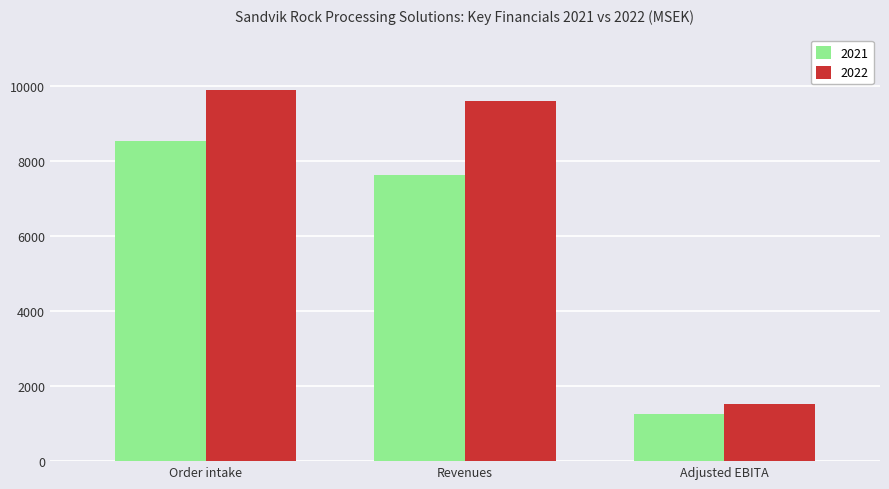

Is the value of 2021 at Revenues greater than the value of 2022 at Order intake?

No